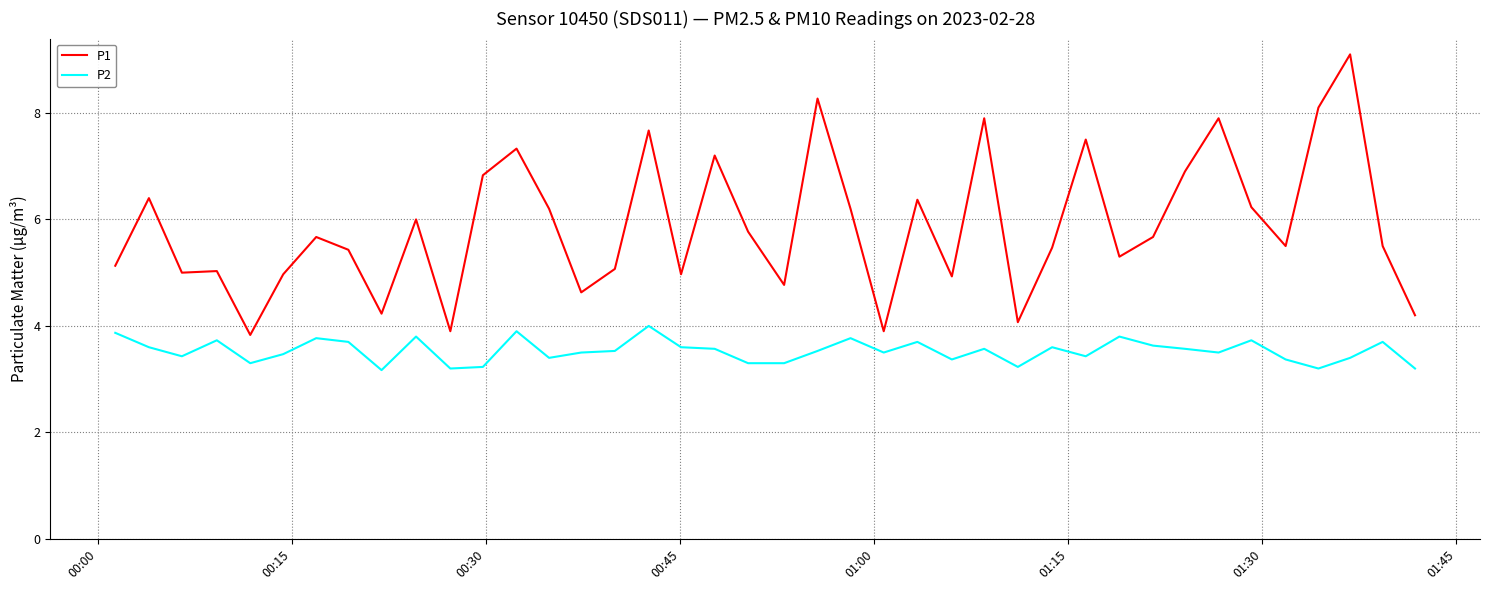

Is this an area chart (filled region under the line)?

No